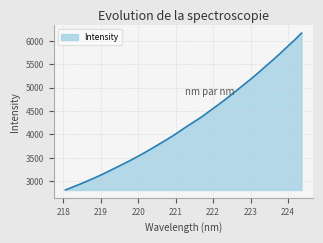

What is the smallest value displayed?

2816.8